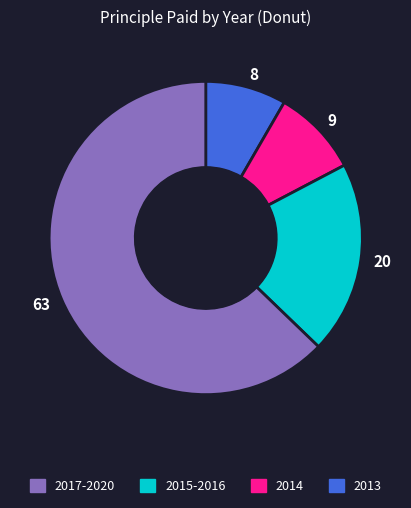

What is the majority slice?

63